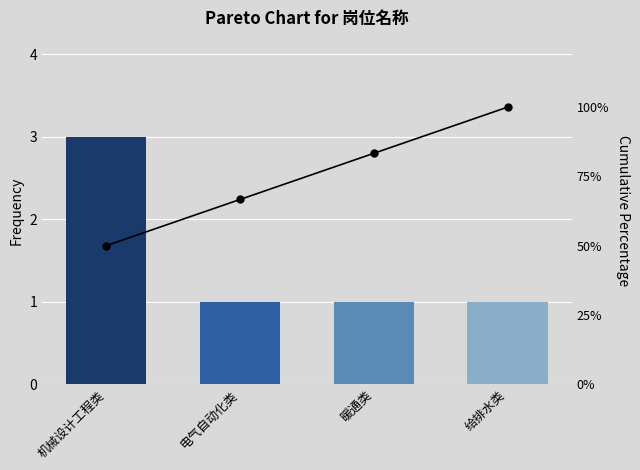

How many groups of bars are there?

4